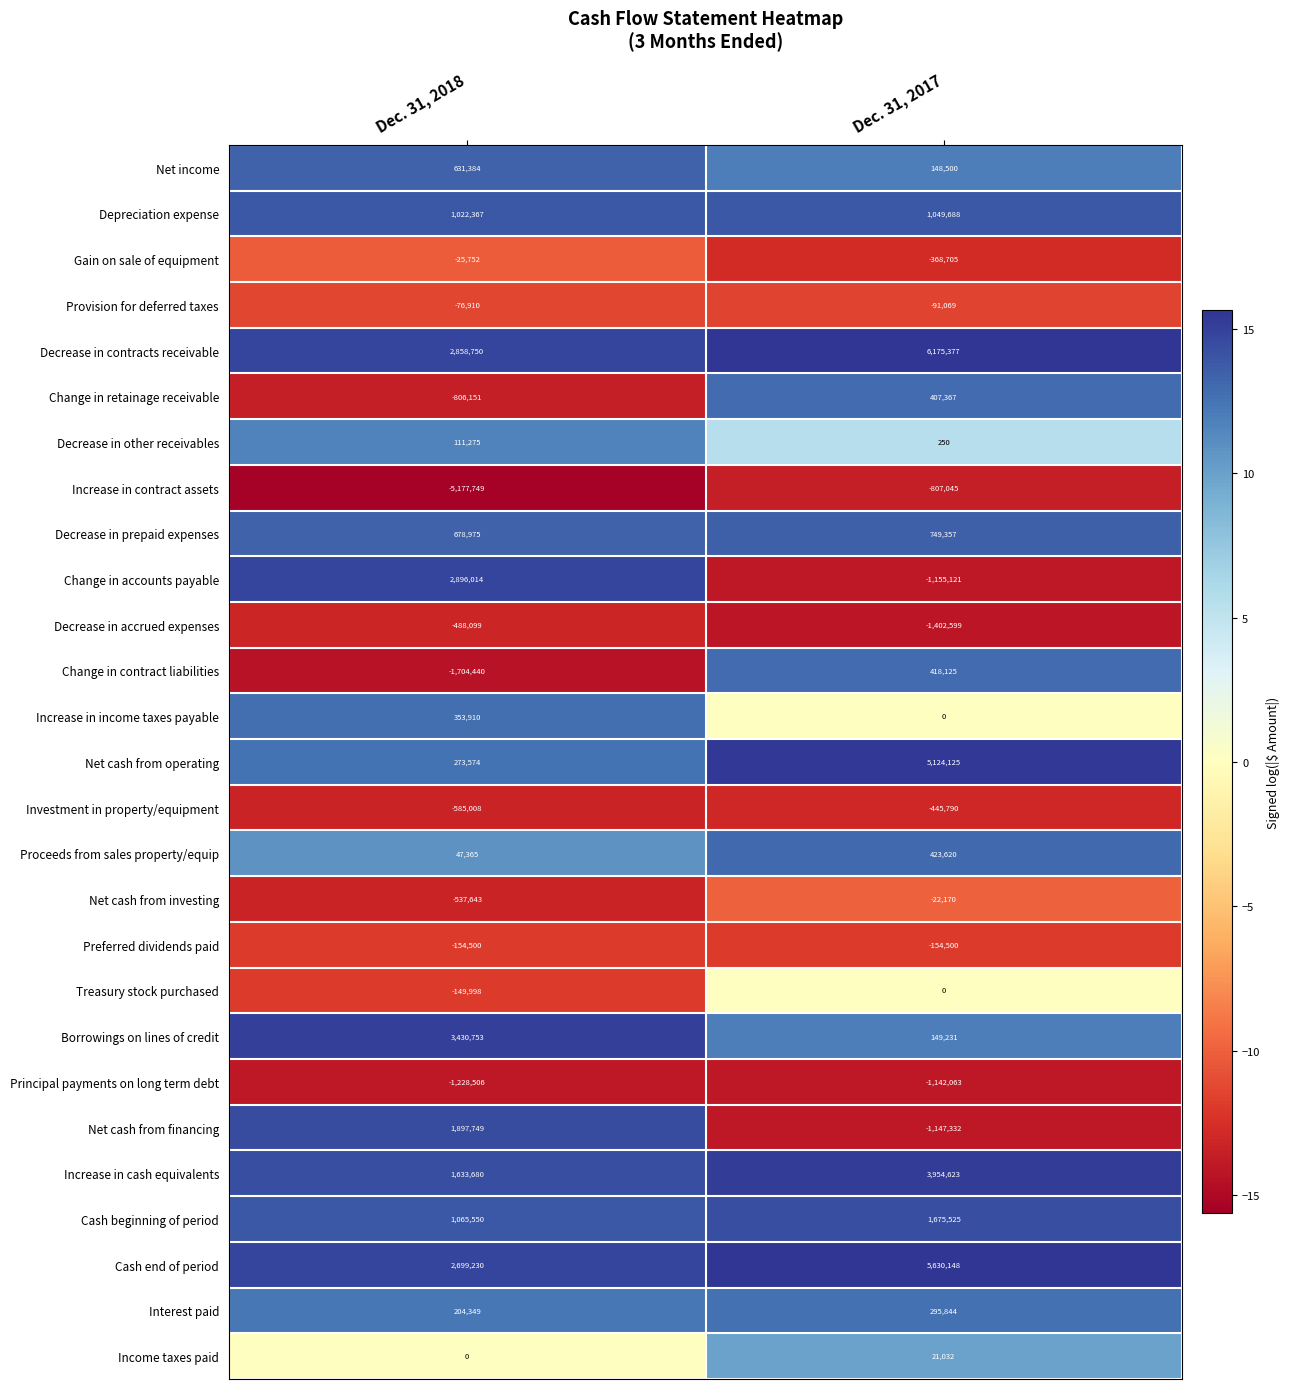

What is the greatest value displayed?

6175377